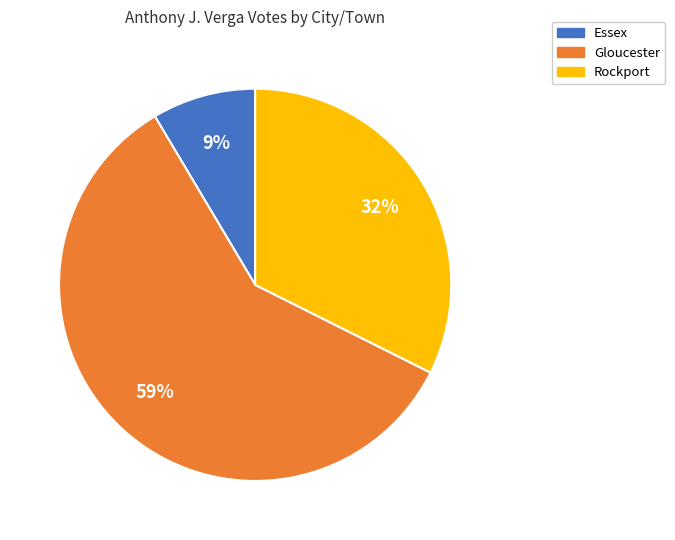

To the nearest percent, what is the combined percentage of Rockport and Gloucester?

91%